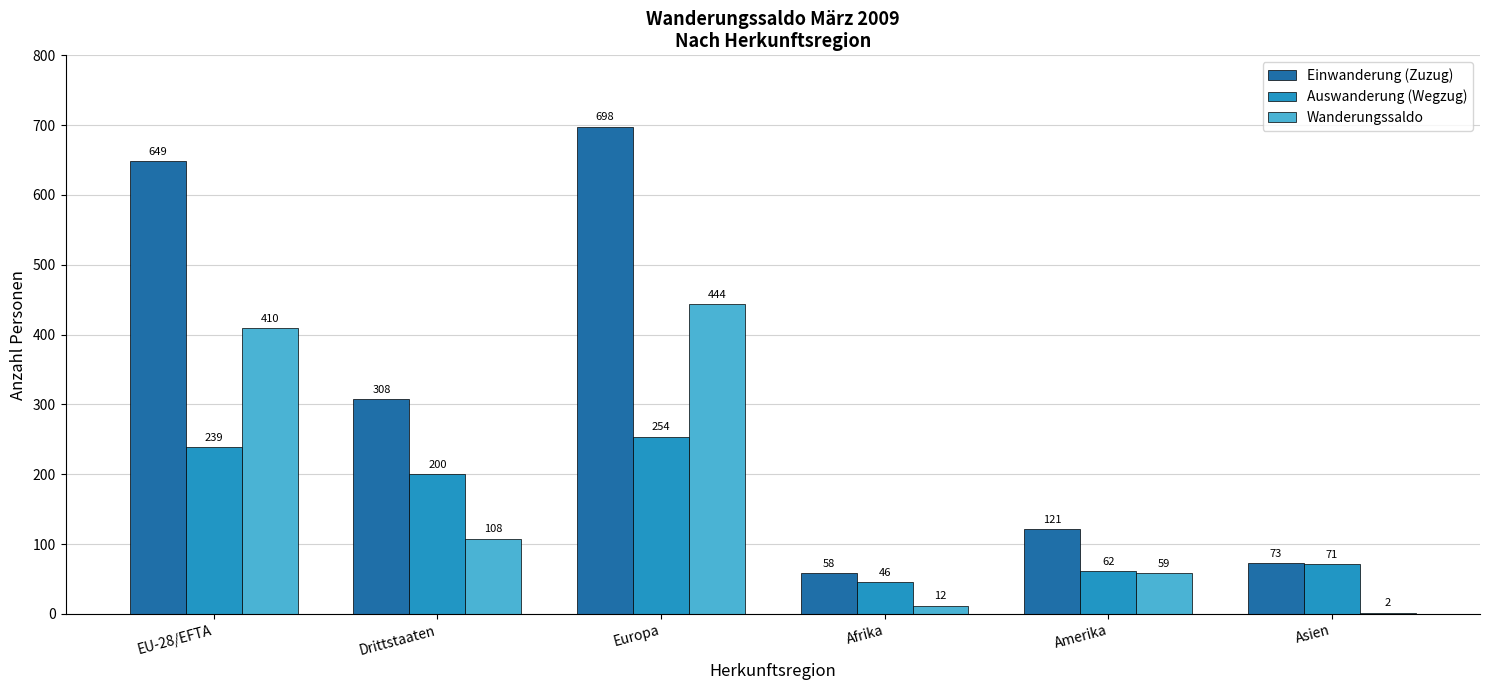

What is the total value across all series at Afrika?

116